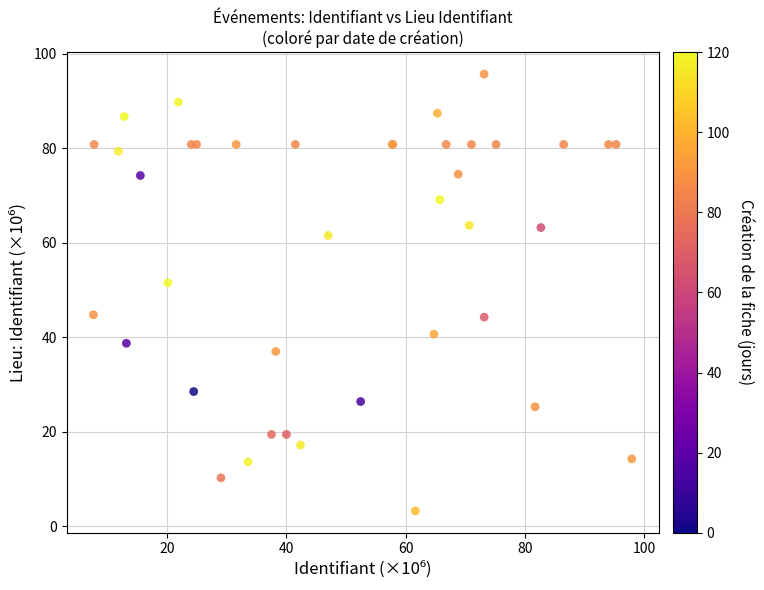

What Y value in the scatter plot is closest to 49?

51.5